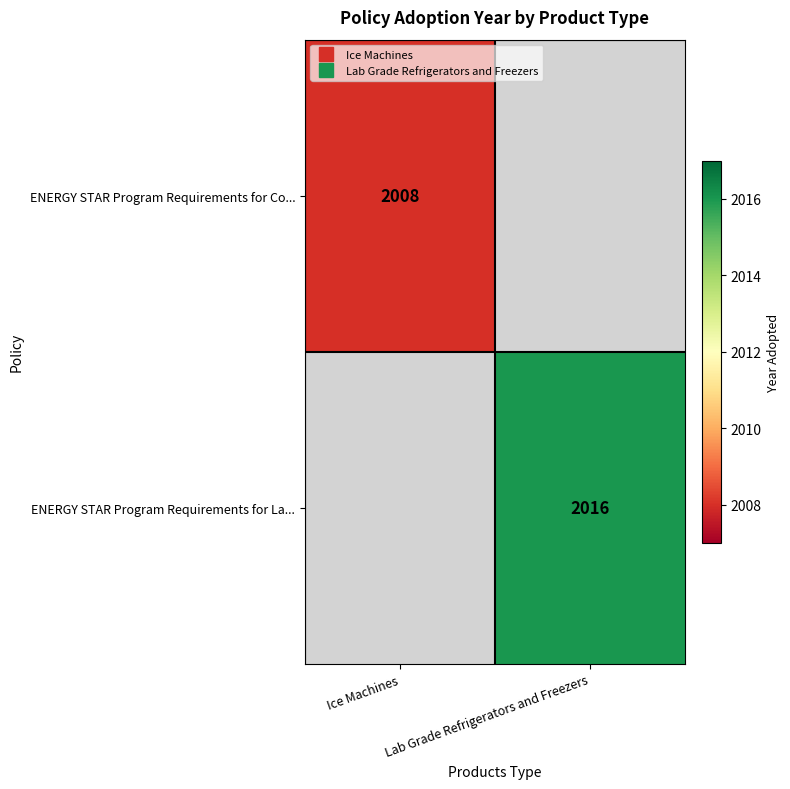

Count the number of data series in this chart.

2